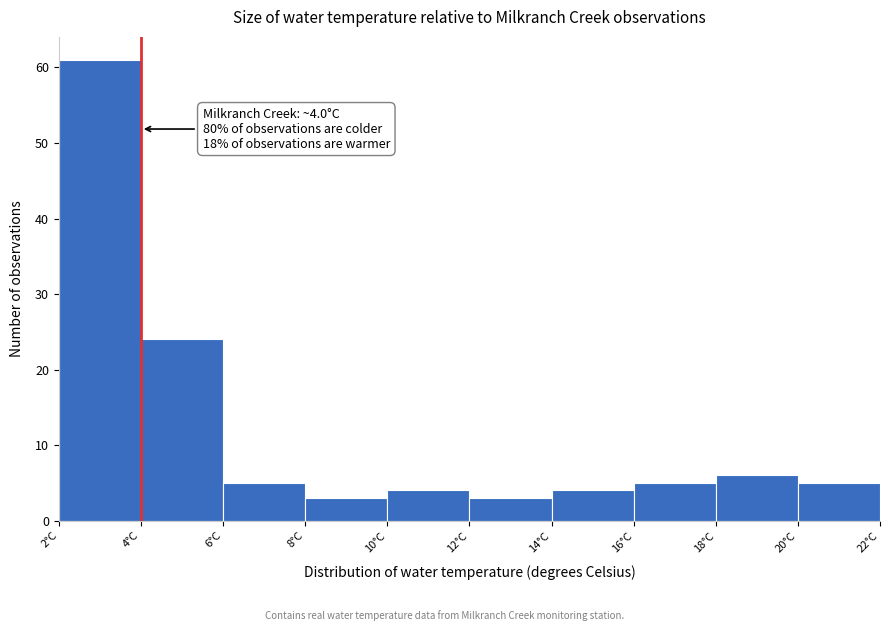

Over which range of the x-axis is the bar tallest?

2 to 4